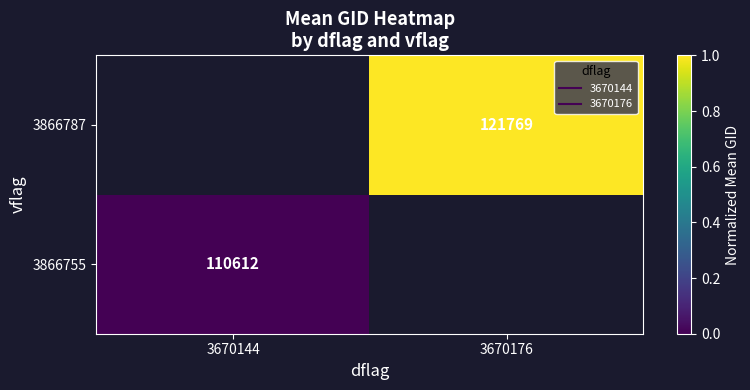

How many series are shown in this chart?

2